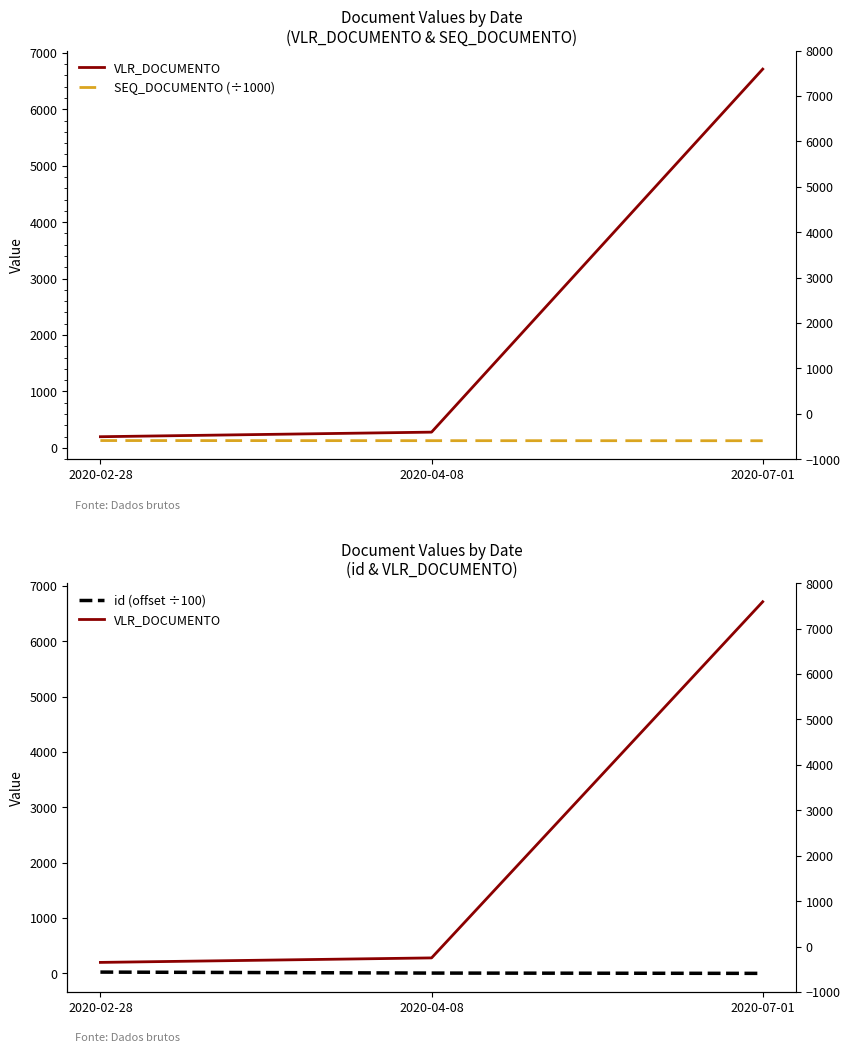

The value of id (offset ÷100) at 2020-02-28 is 23.8. True or false?

True